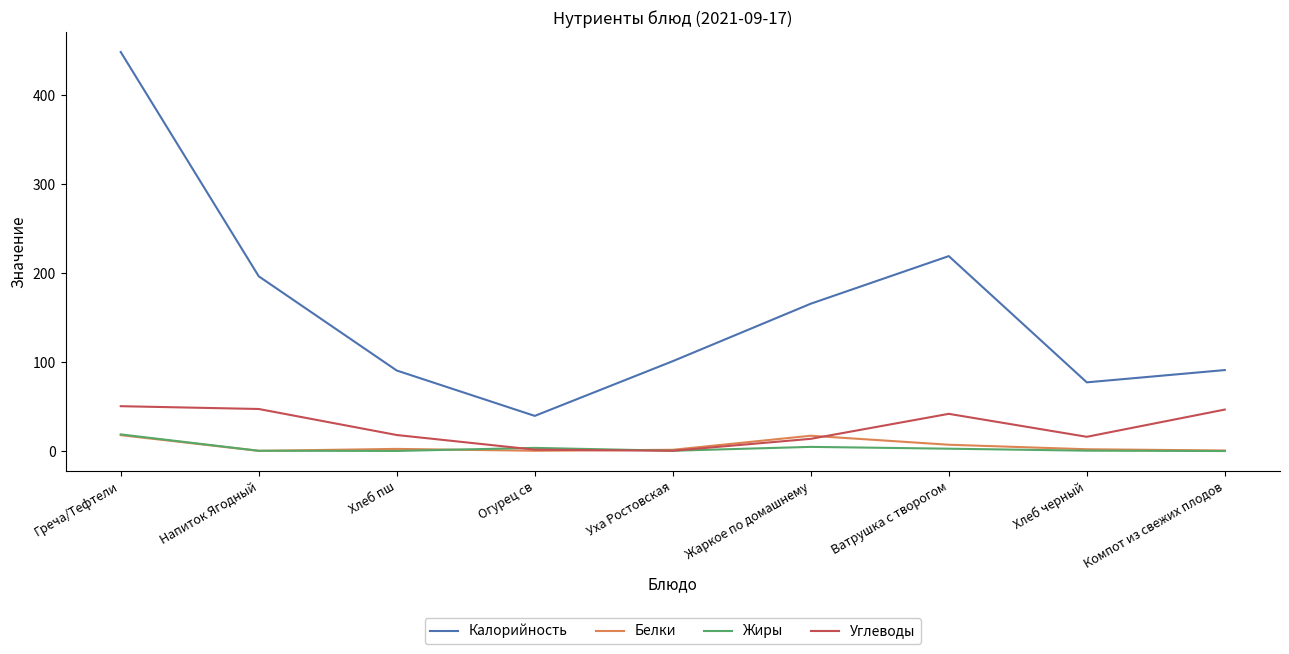

Which series has the largest range (max minus min)?

Калорийность